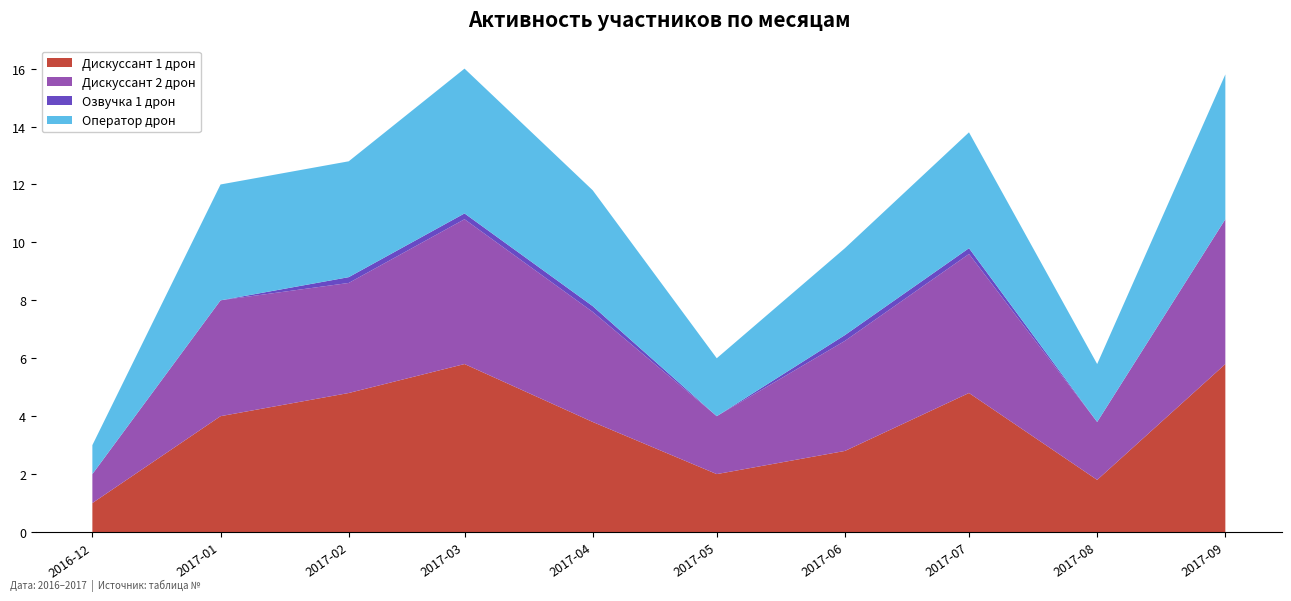

Reading left to right, extract all data points from this chart.

Дискуссант 1 дрон: 1.0	4.0	4.8	5.8	3.8	2.0	2.8	4.8	1.8	5.8
Дискуссант 2 дрон: 1.0	4.0	3.8	5.0	3.8	2.0	3.8	4.8	2.0	5.0
Озвучка 1 дрон: 0.0	0.0	0.2	0.2	0.2	0.0	0.2	0.2	0.0	0.0
Оператор дрон: 1.0	4.0	4.0	5.0	4.0	2.0	3.0	4.0	2.0	5.0